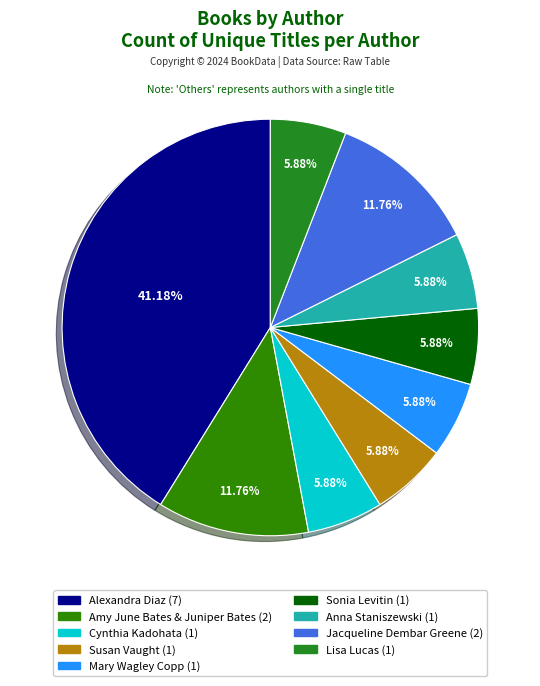

How many segments does this pie chart have?

9